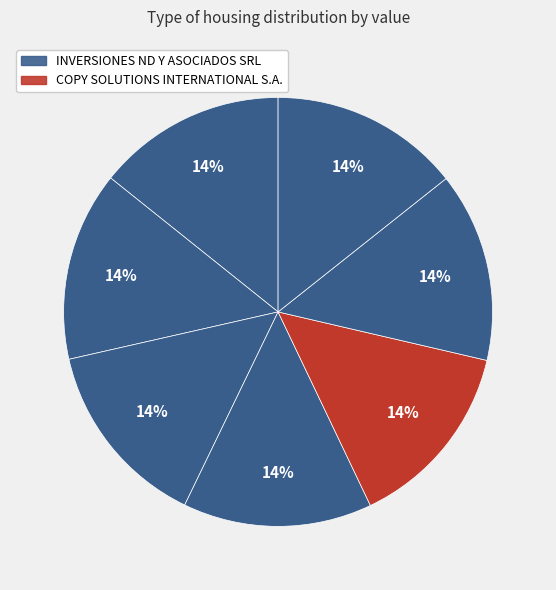

How many slices are in this pie chart?

7